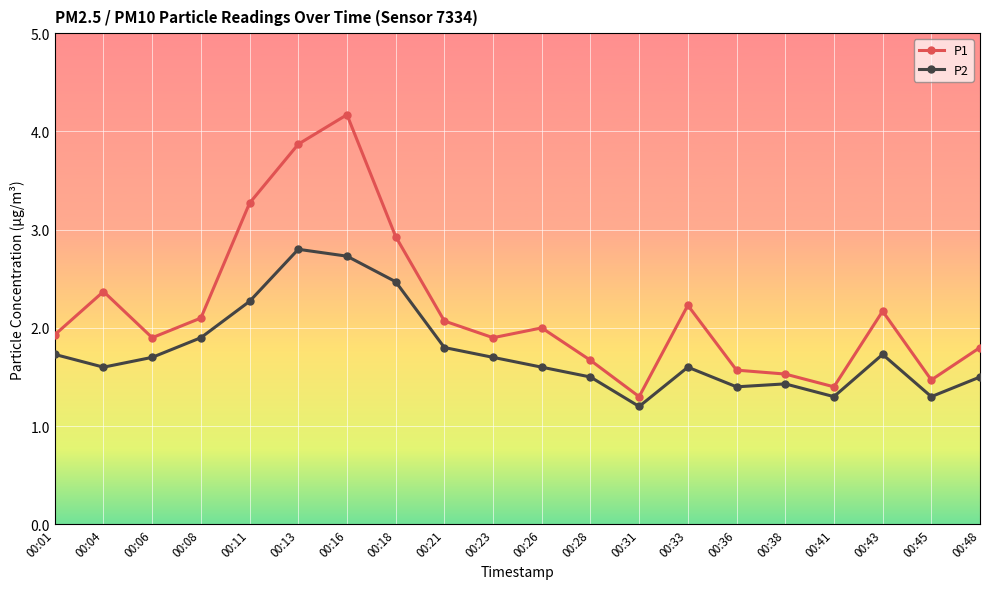

Reading right to left, list all the values displayed in this chart.

P1: 1.8	1.5	2.2	1.4	1.5	1.6	2.2	1.3	1.7	2.0	1.9	2.1	2.9	4.2	3.9	3.3	2.1	1.9	2.4	1.9
P2: 1.5	1.3	1.7	1.3	1.4	1.4	1.6	1.2	1.5	1.6	1.7	1.8	2.5	2.7	2.8	2.3	1.9	1.7	1.6	1.7